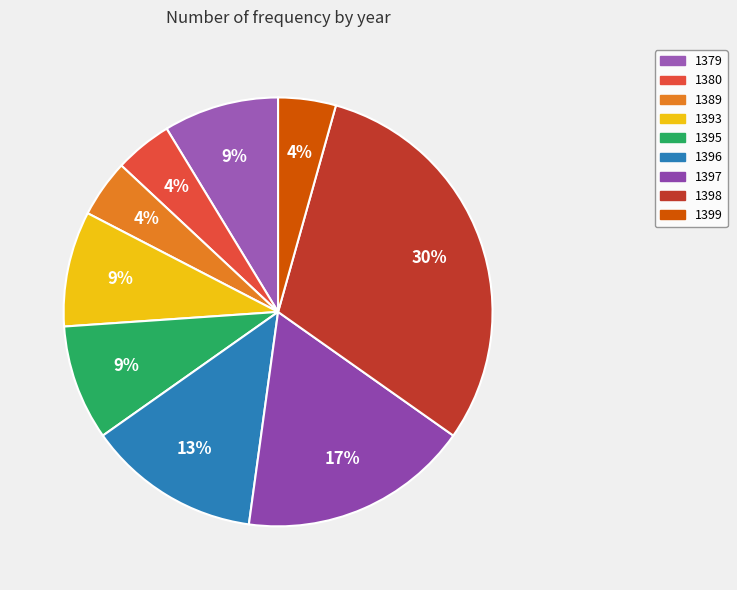

Between 1393 and 1379, which is larger?

1393